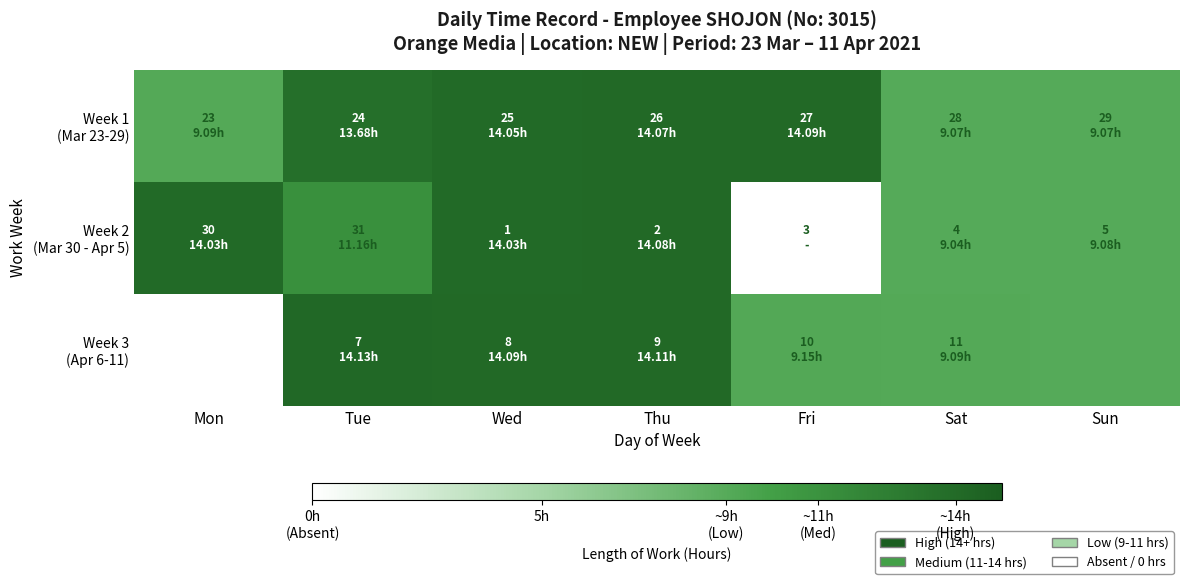

How many series are shown in this chart?

3